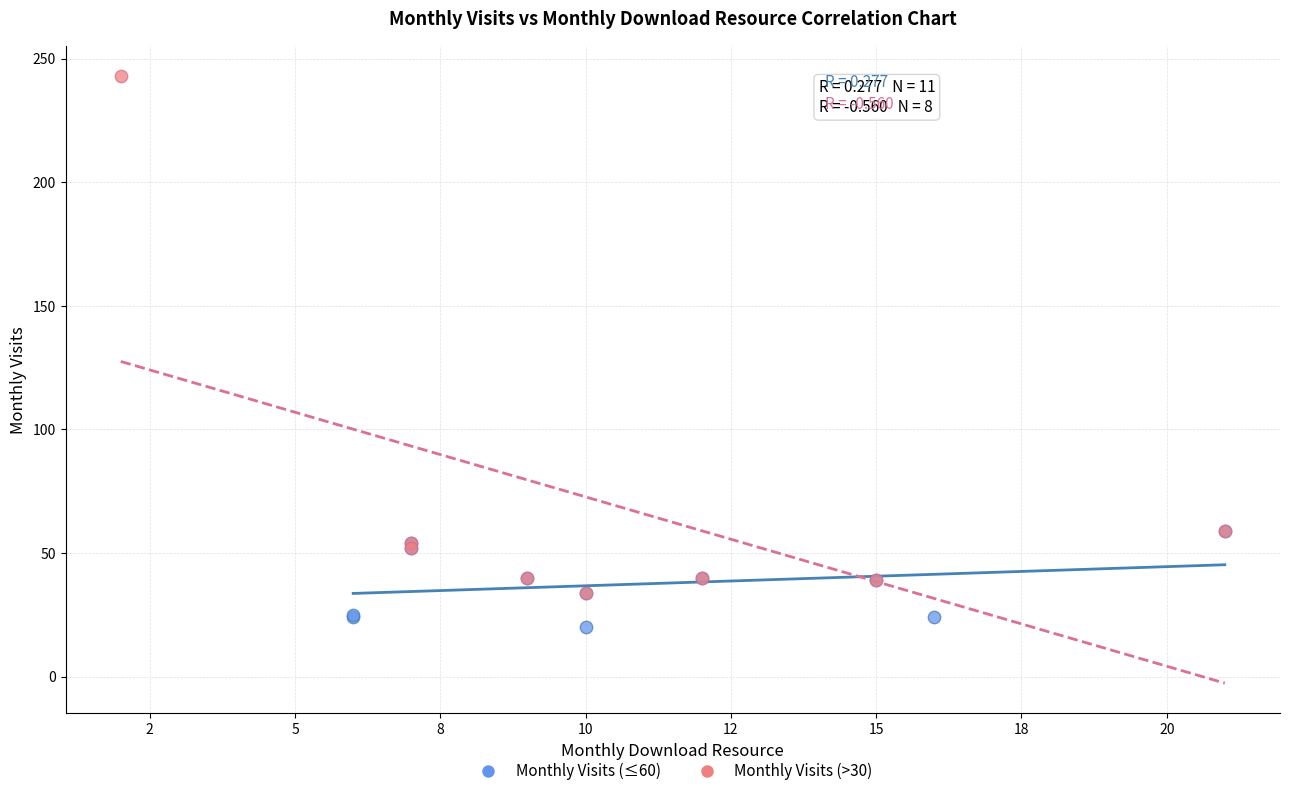

Which series has the largest Y range (max minus min)?

Monthly Visits (>30)